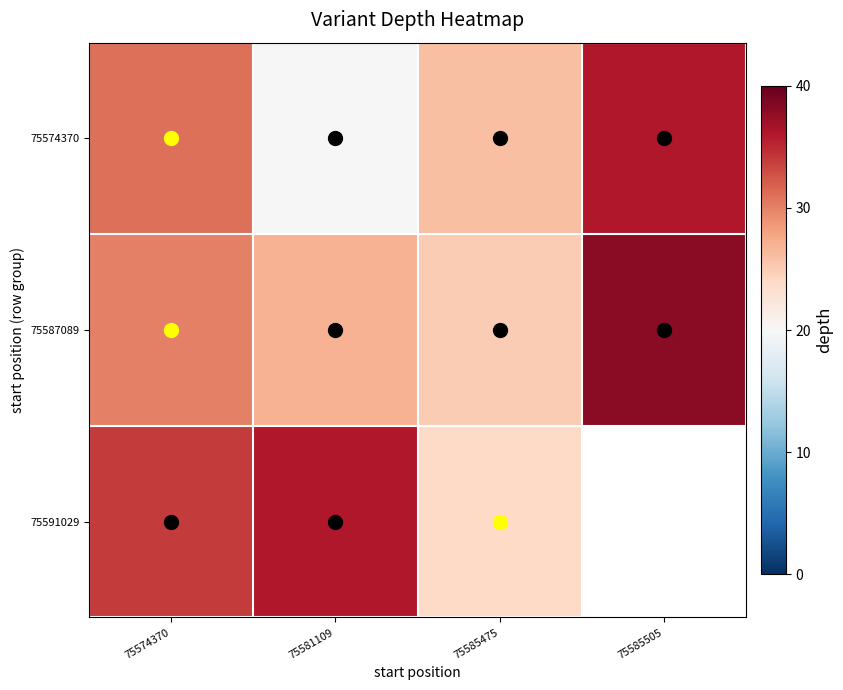

True or false: 75587089 has a value of 27.0 at 75581109.

True